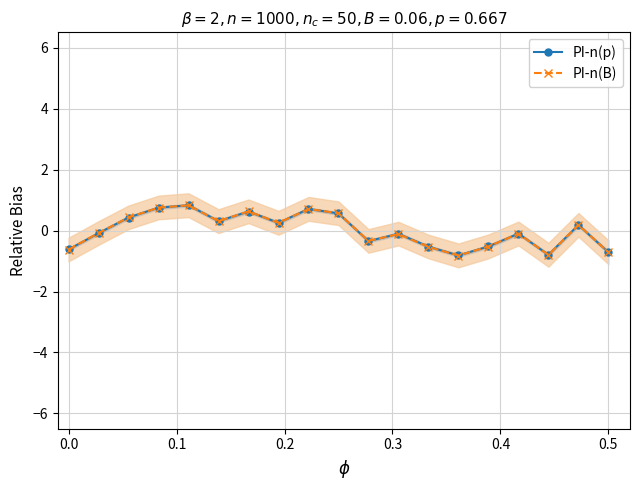

Which series has the largest range (max minus min)?

PI-n(B)